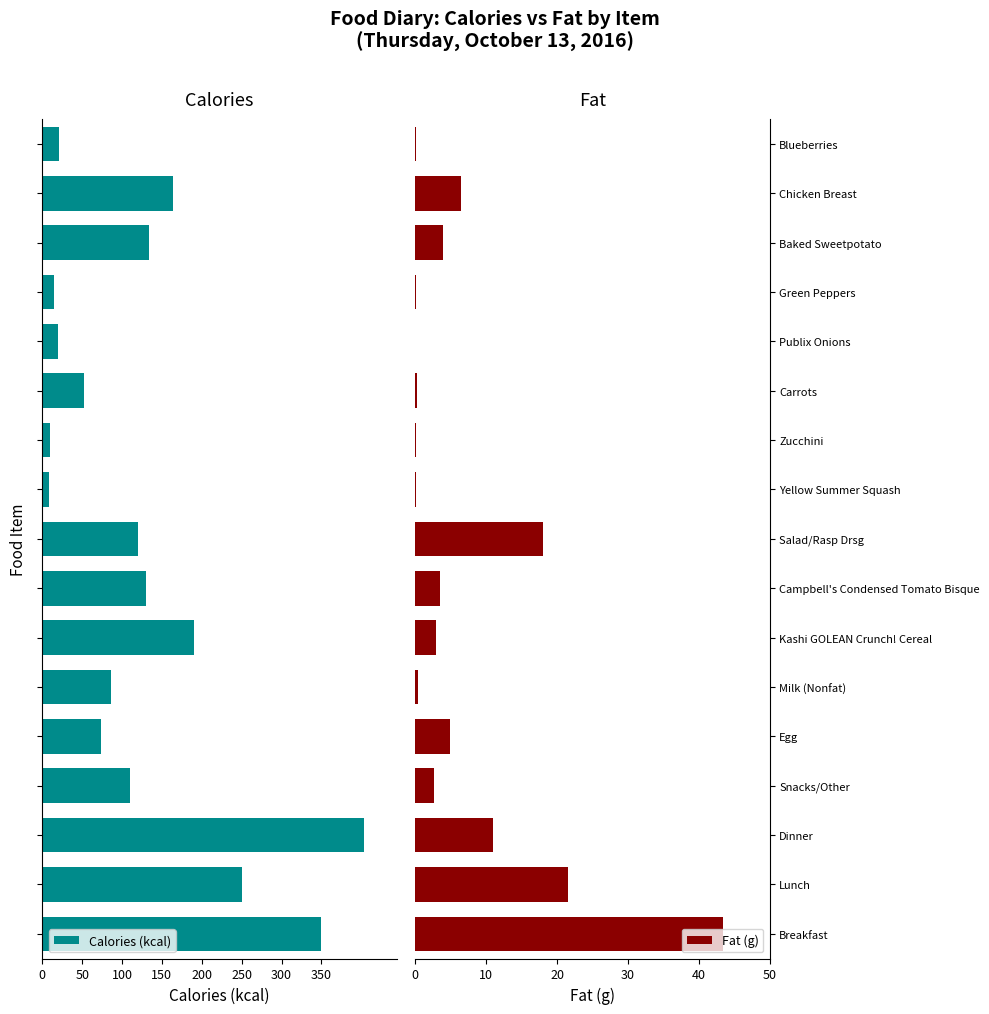

What is the sum of all Fat (g) values?

119.6